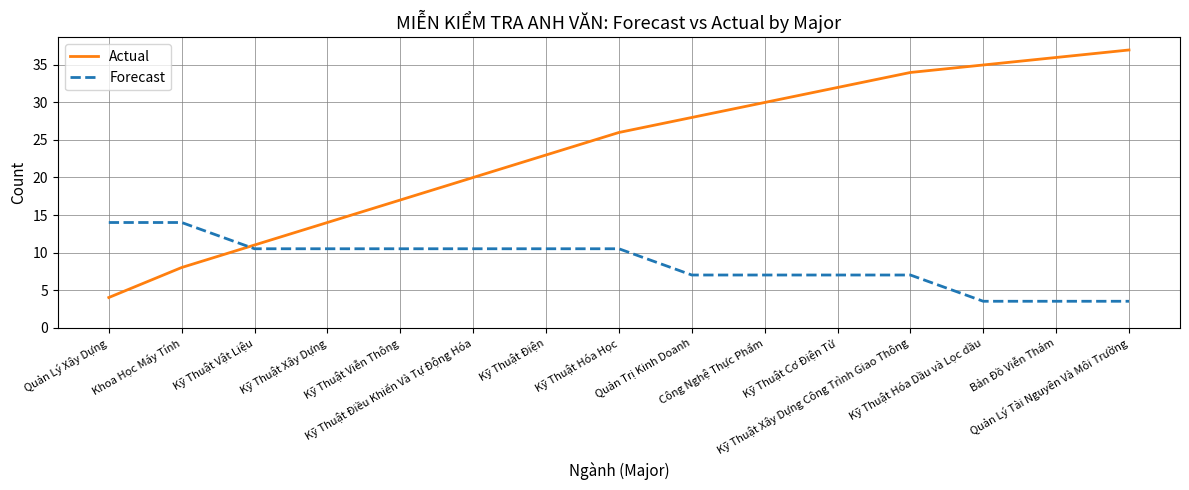

Reading left to right, transcribe all the data shown in this chart.

Actual: 4.0	8.0	11.0	14.0	17.0	20.0	23.0	26.0	28.0	30.0	32.0	34.0	35.0	36.0	37.0
Forecast: 14.0	14.0	10.5	10.5	10.5	10.5	10.5	10.5	7.0	7.0	7.0	7.0	3.5	3.5	3.5